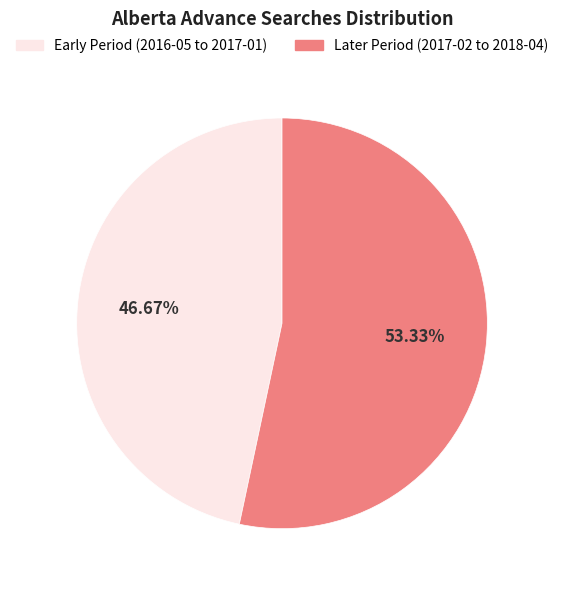

Is there a majority slice in this chart?

Yes